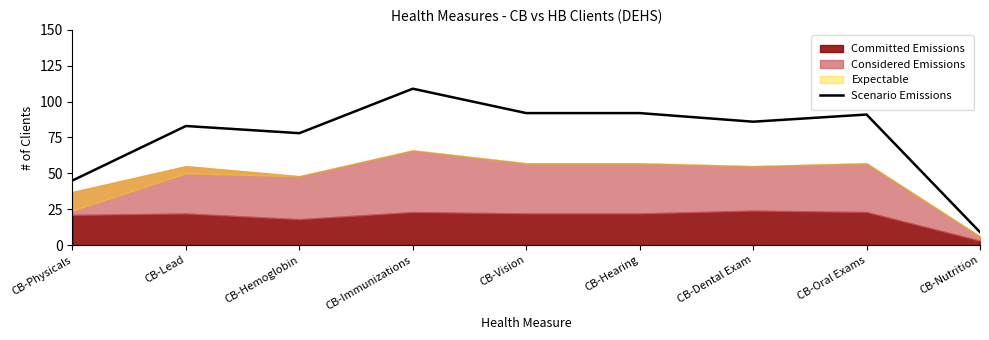

Between CB-Vision and CB-Dental Exam, which is larger?

CB-Vision